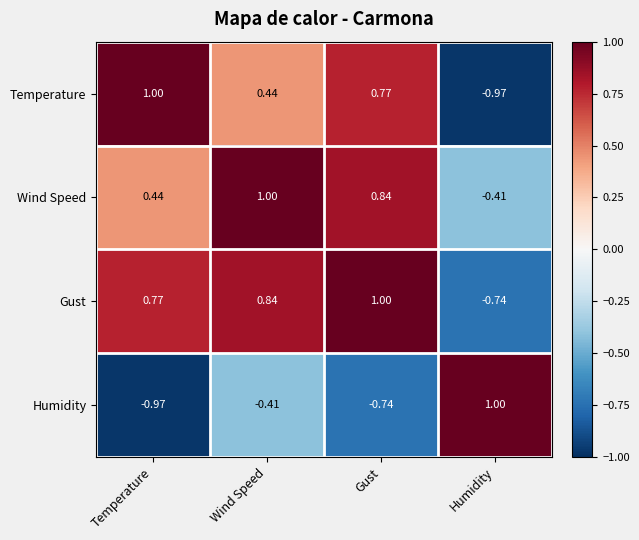

Where is Wind Speed nearest to the value 0?

Humidity